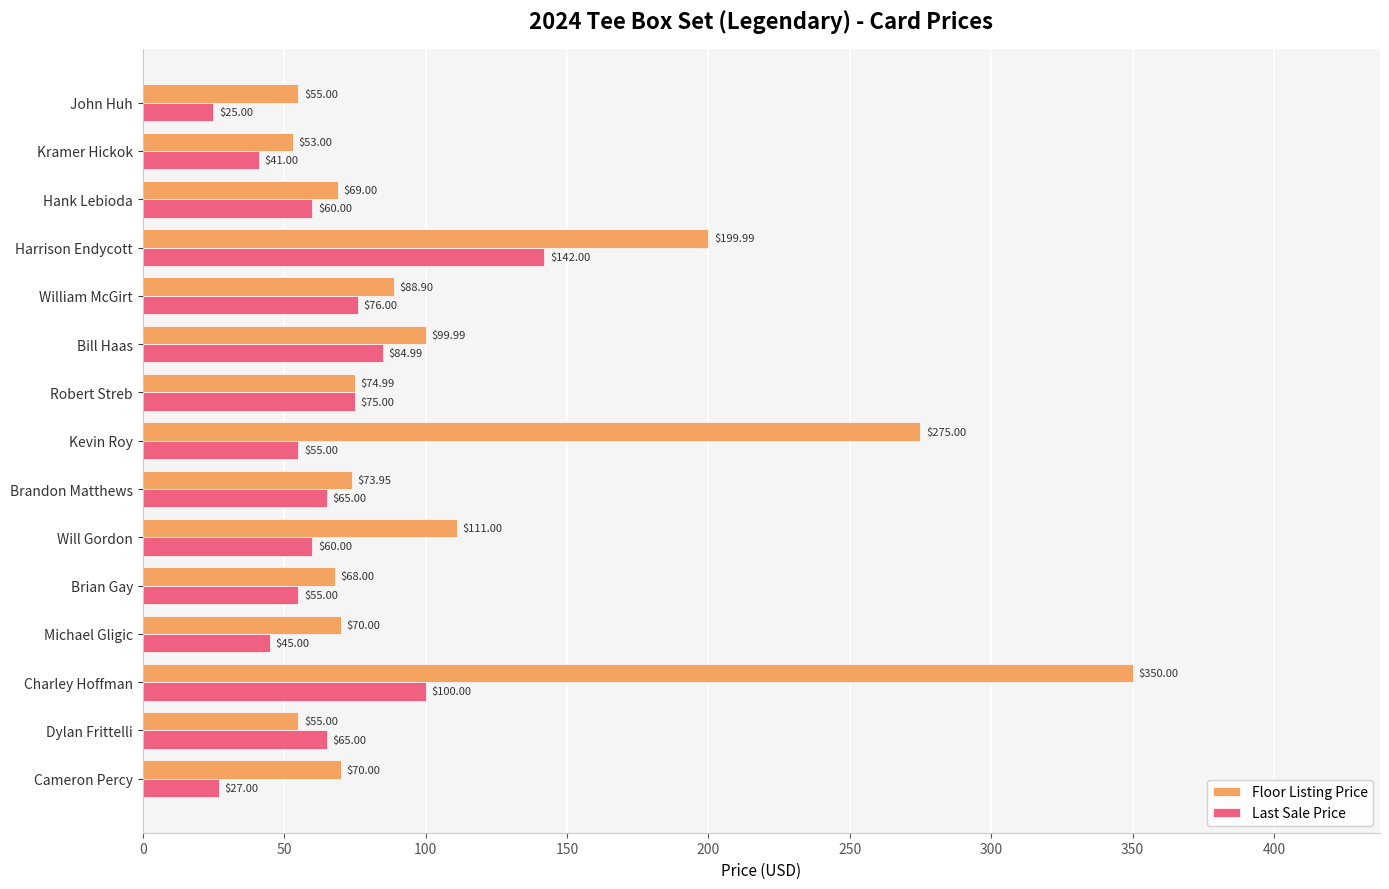

How many data points in Floor Listing Price are less than 73?

7